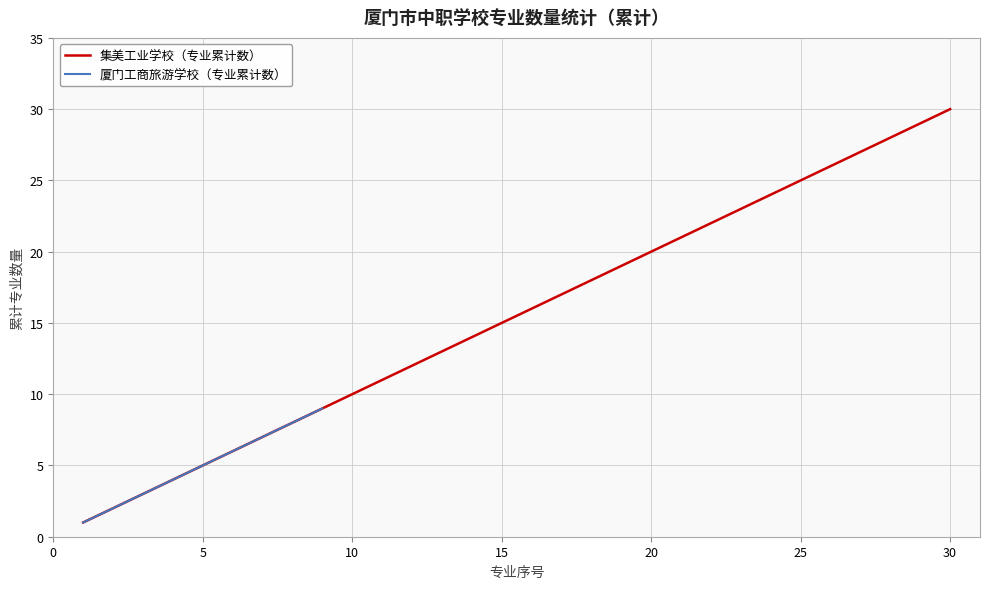

What is the greatest value displayed?

30